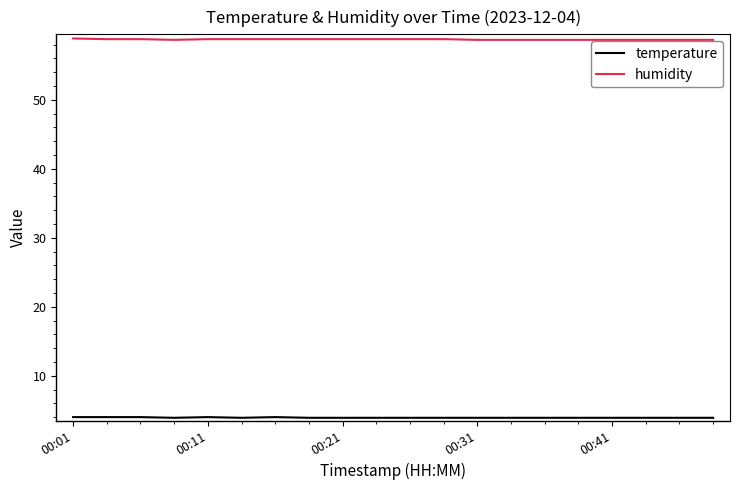

What is the maximum value for humidity?

58.9